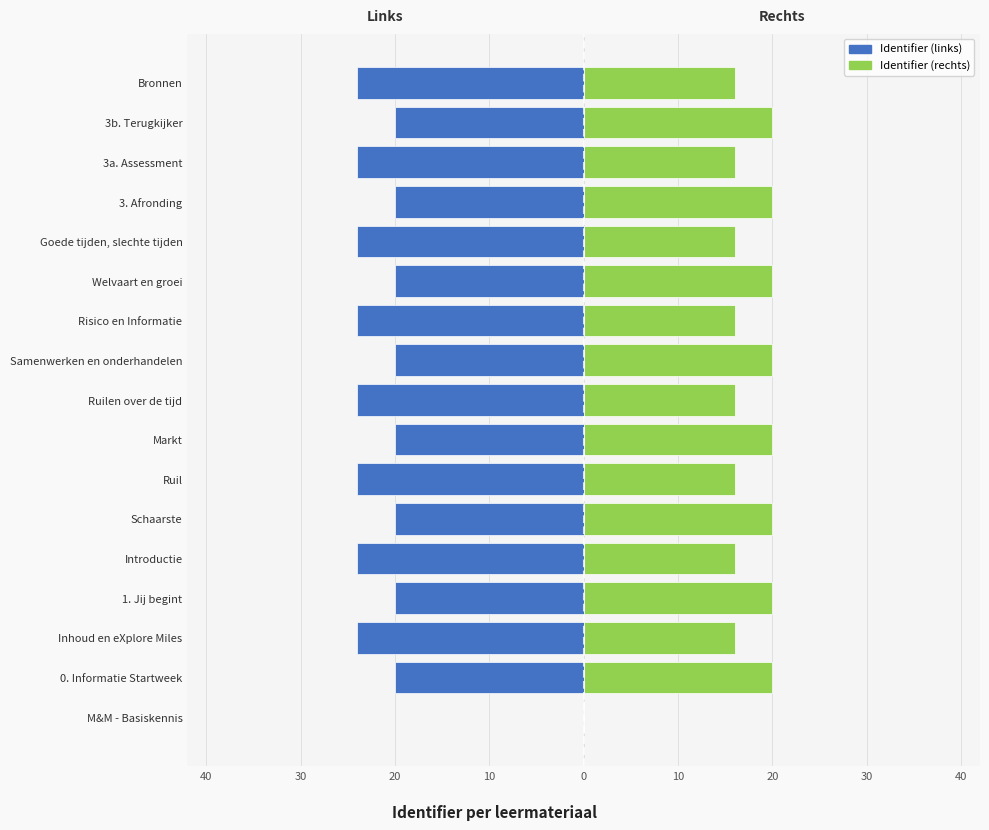

How many groups of bars are there?

17